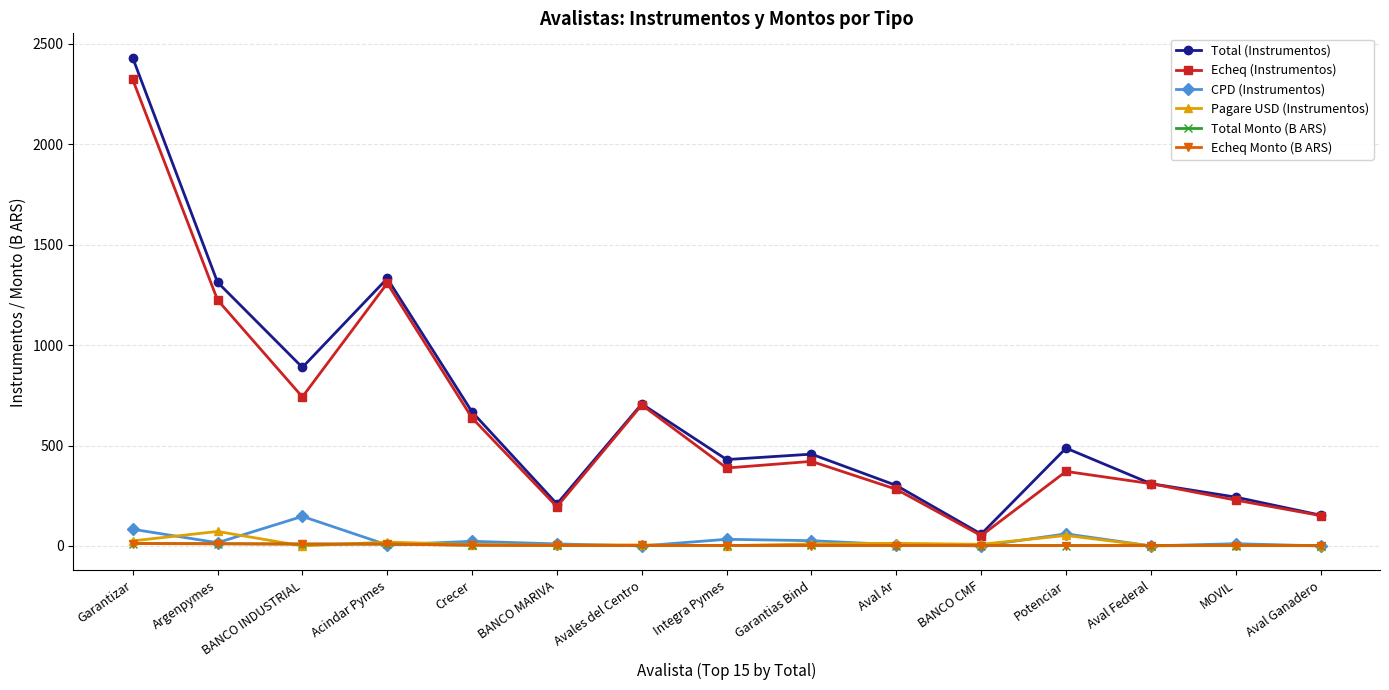

True or false: Total (Instrumentos) and CPD (Instrumentos) cross at least once.

False